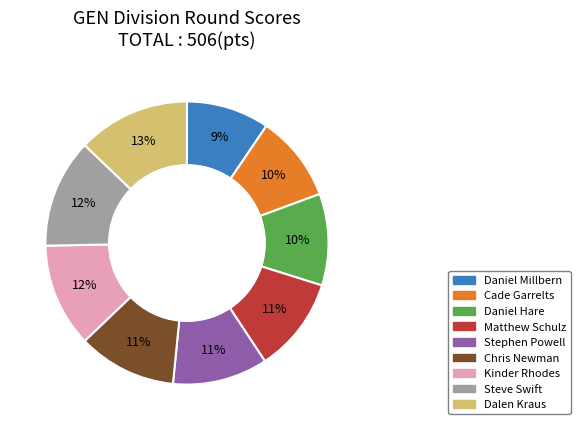

To the nearest percent, what portion does Daniel Hare represent?

10%